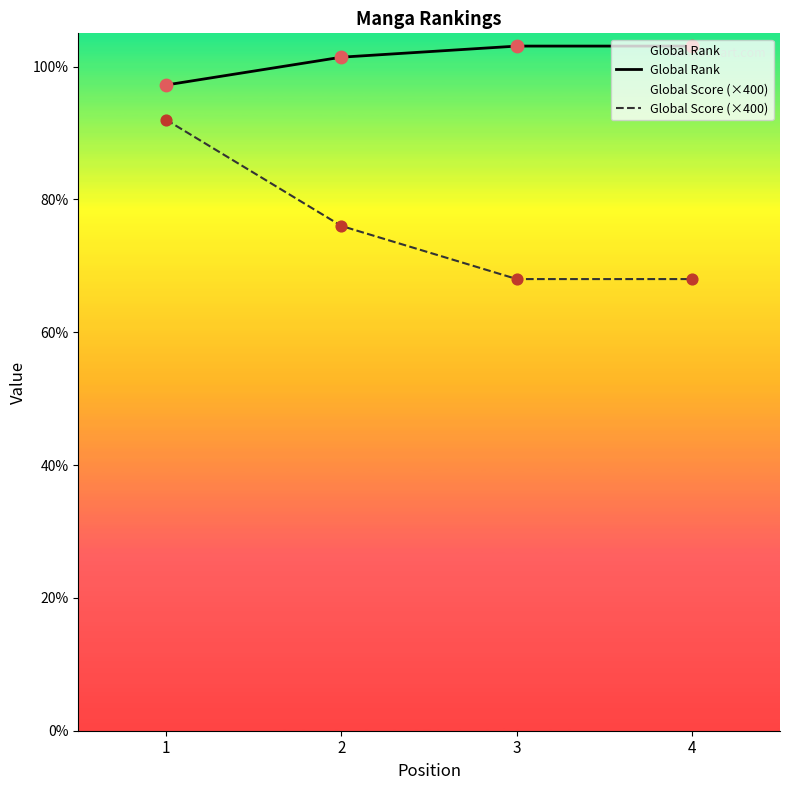

Which series has the largest total across all categories?

Global Rank